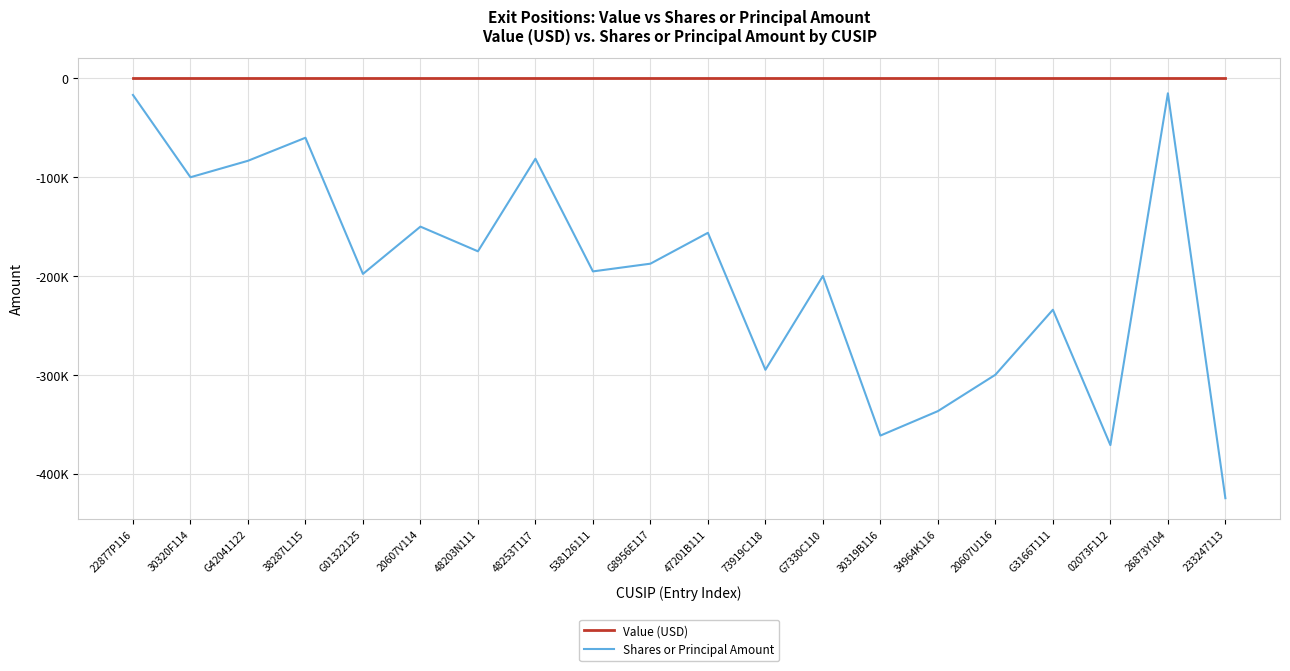

What is the label of the 13th point from the left?

G7330C110